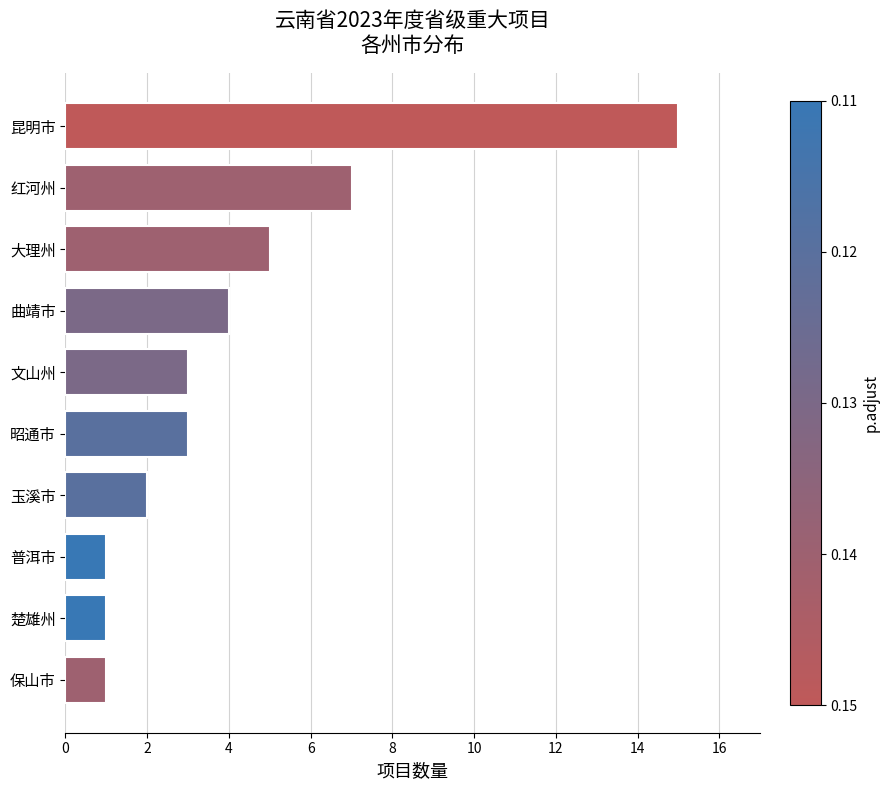

The chart shows a value of 2 at 玉溪市. True or false?

True